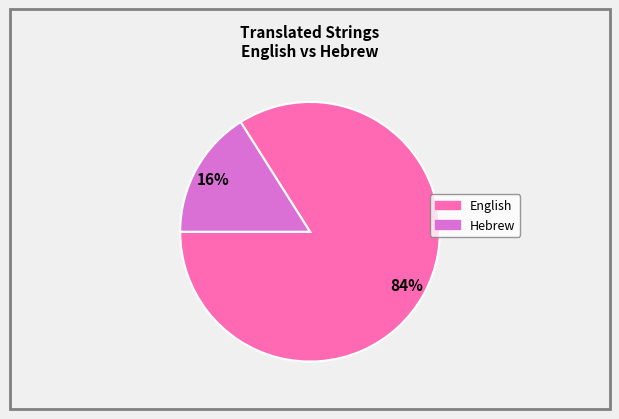

Do Hebrew and English together represent more than half of the pie?

Yes